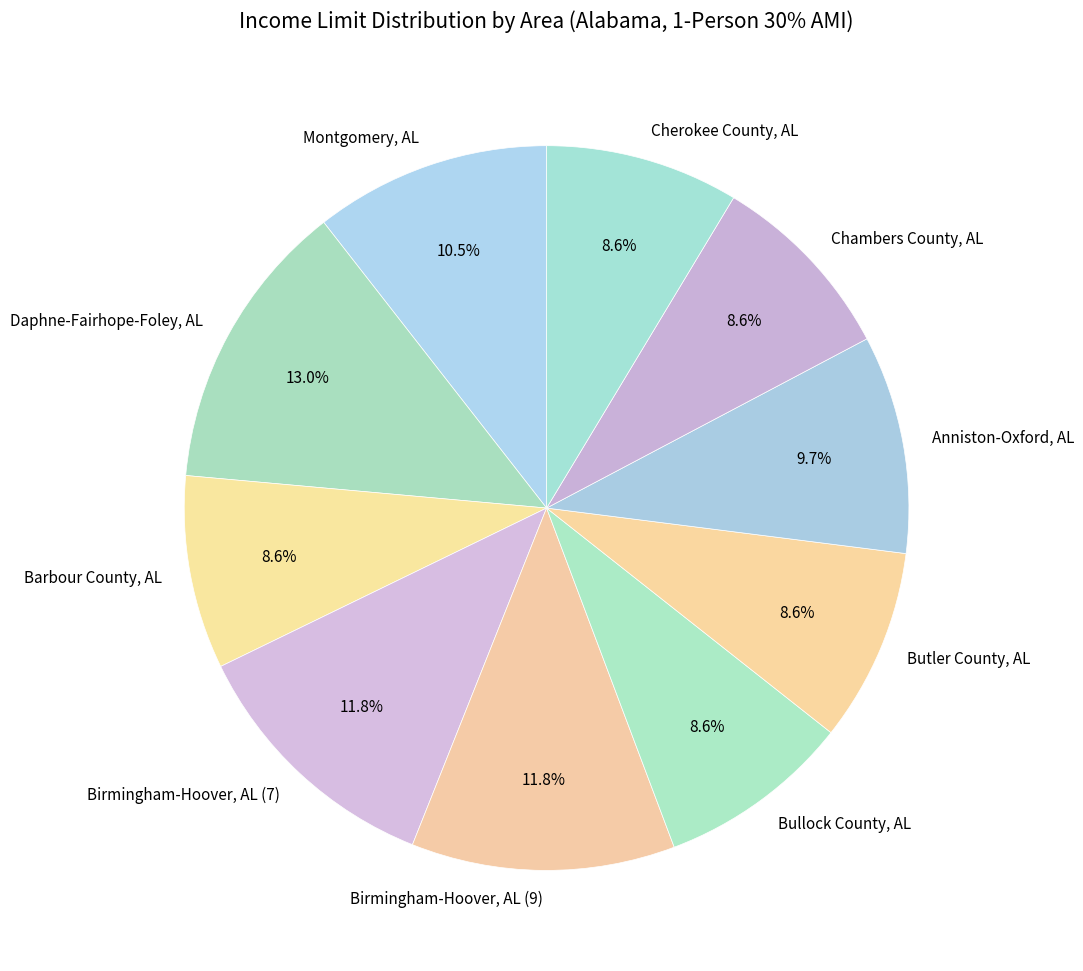

What is the ratio of the value at Birmingham-Hoover, AL (7) to the value at Bullock County, AL?

1.4